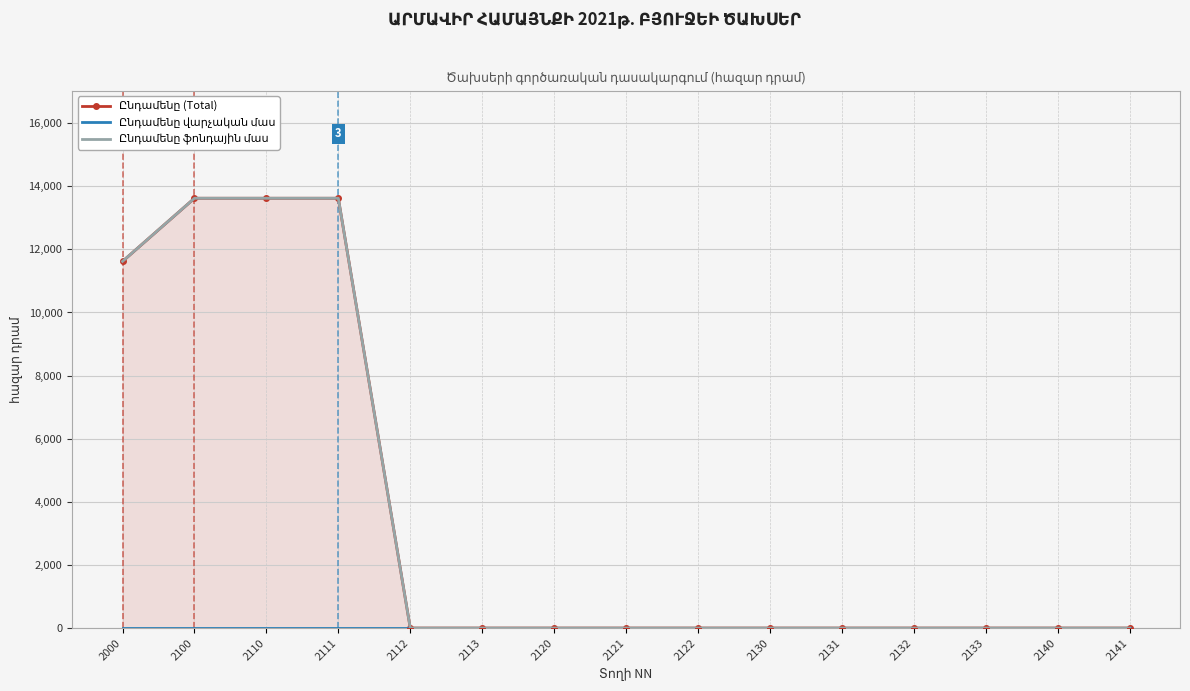

Where is Ընդամենը վարչական մաս nearest to the value 0?

2000